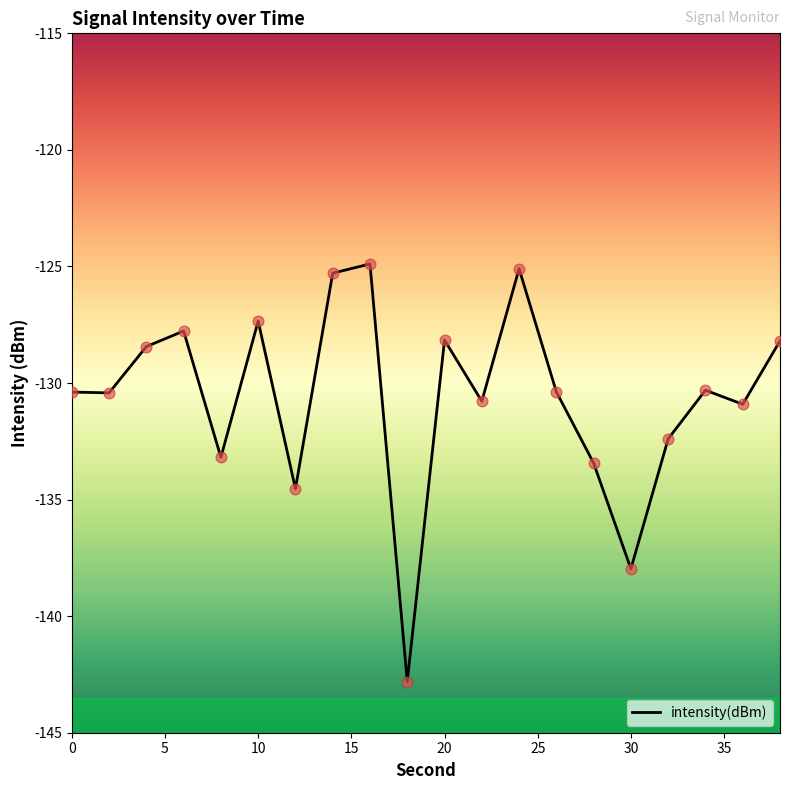

What is the maximum value shown in the chart?

-124.9